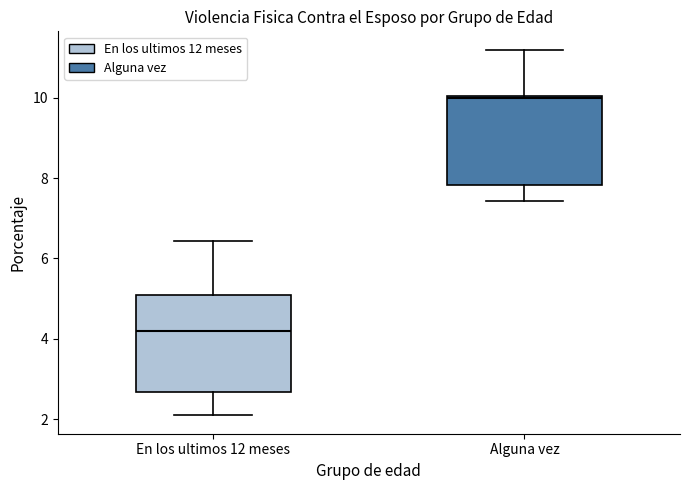

Where is the upper edge of the box for Alguna vez on the y-axis? The values are not printed on the chart, so give them approximately, as read against the axis.

10.0